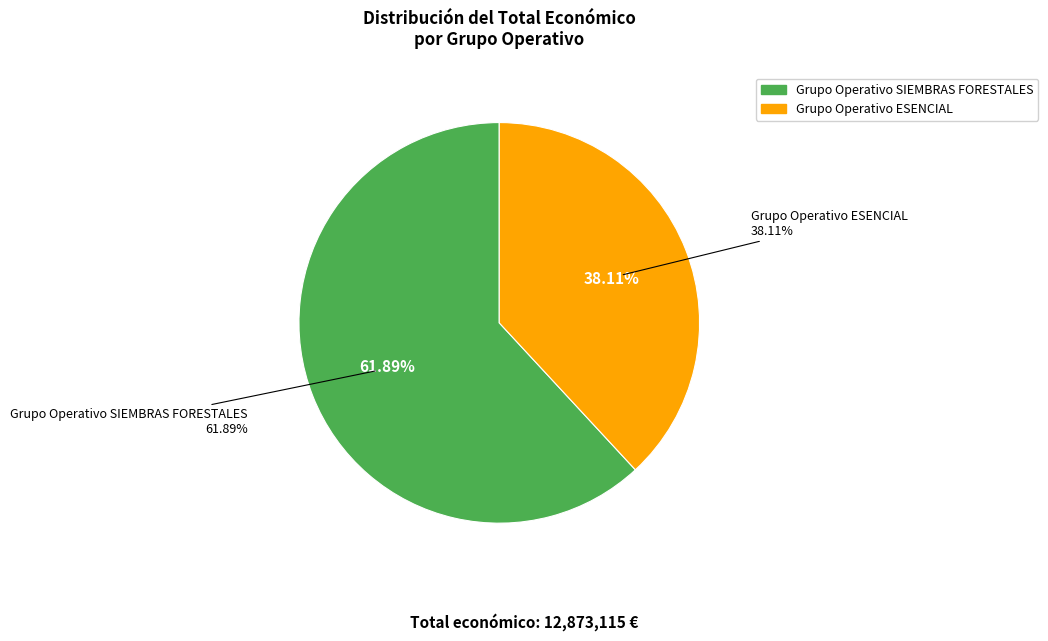

Do Grupo Operativo SIEMBRAS FORESTALES and Grupo Operativo ESENCIAL together represent more than half of the pie?

Yes